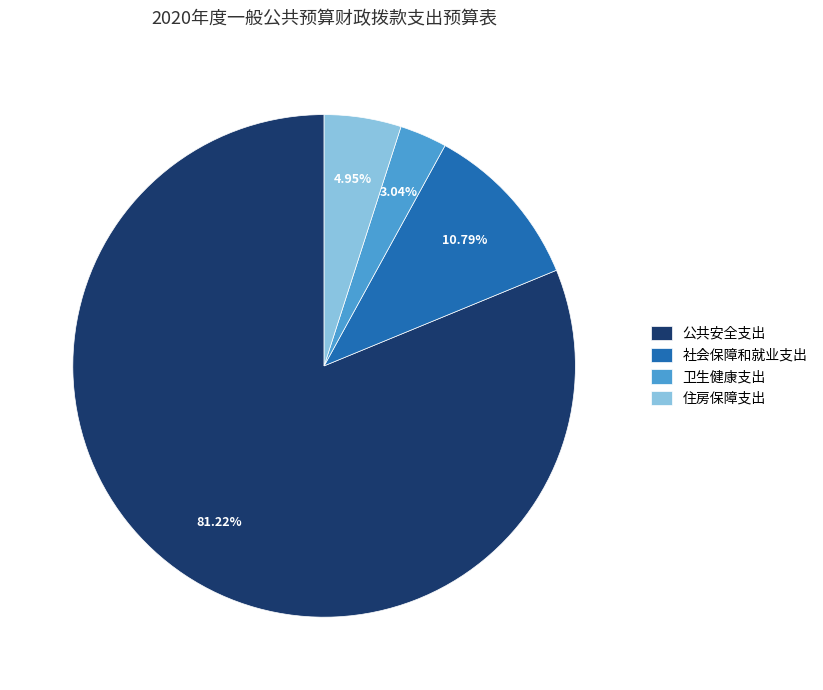

Count the number of slices in the pie.

4